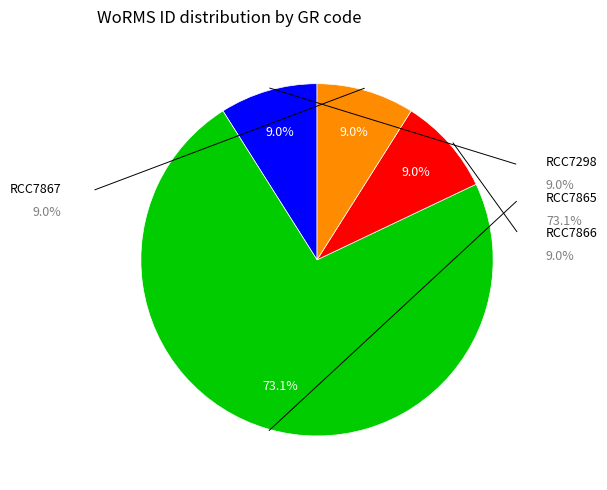

Is there any slice that represents more than half of the pie?

Yes